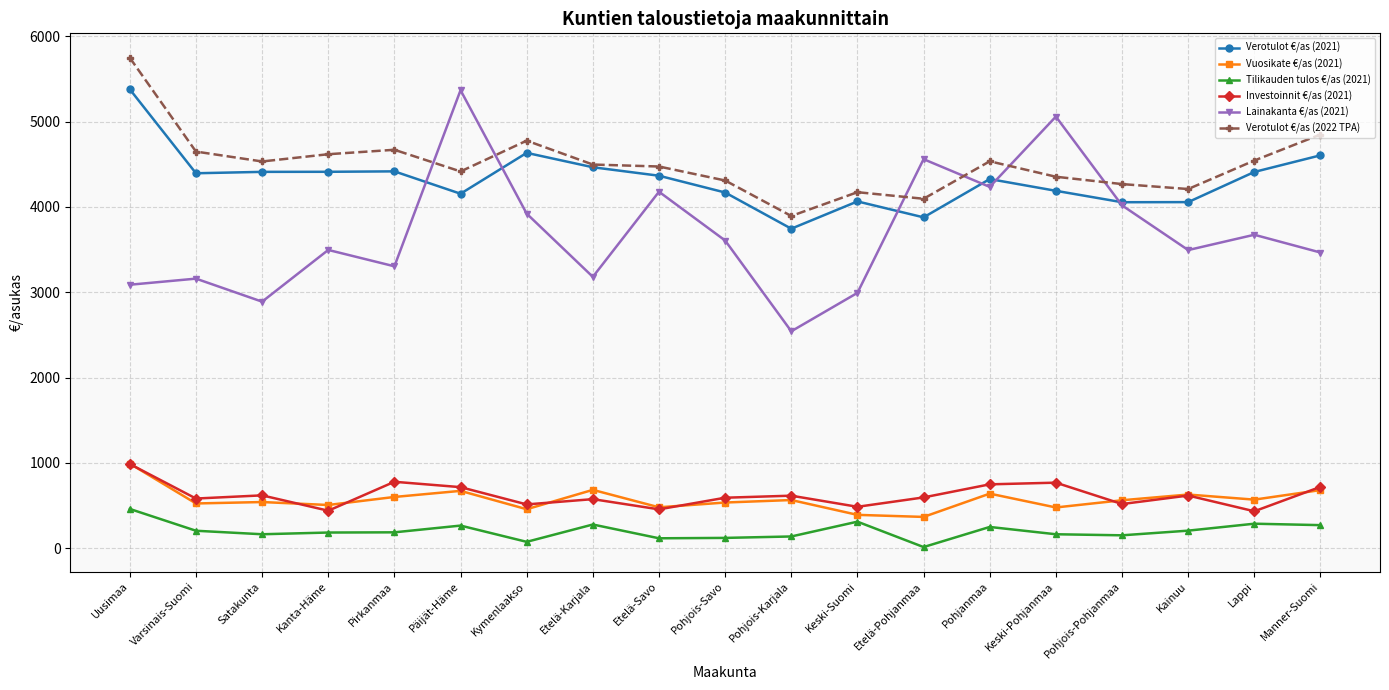

True or false: Tilikauden tulos €/as (2021) and Verotulot €/as (2021) cross at least once.

False